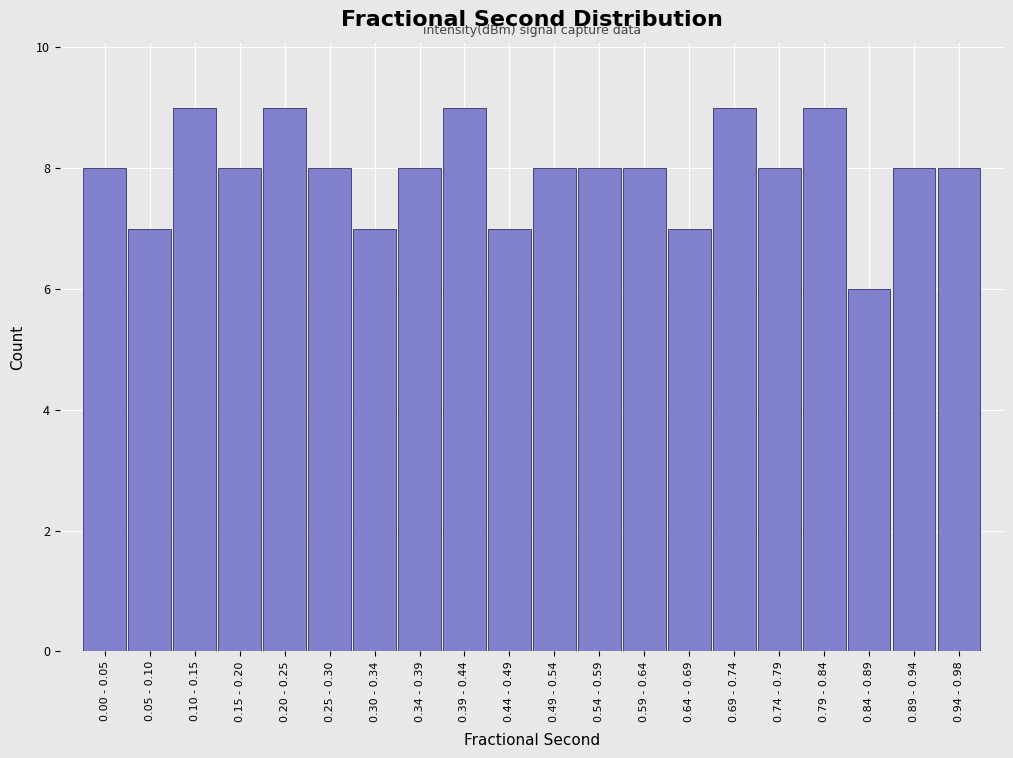

Reading right to left, list all the values displayed in this chart.

0.94 - 0.98=8	0.89 - 0.94=8	0.84 - 0.89=6	0.79 - 0.84=9	0.74 - 0.79=8	0.69 - 0.74=9	0.64 - 0.69=7	0.59 - 0.64=8	0.54 - 0.59=8	0.49 - 0.54=8	0.44 - 0.49=7	0.39 - 0.44=9	0.34 - 0.39=8	0.30 - 0.34=7	0.25 - 0.30=8	0.20 - 0.25=9	0.15 - 0.20=8	0.10 - 0.15=9	0.05 - 0.10=7	0.00 - 0.05=8